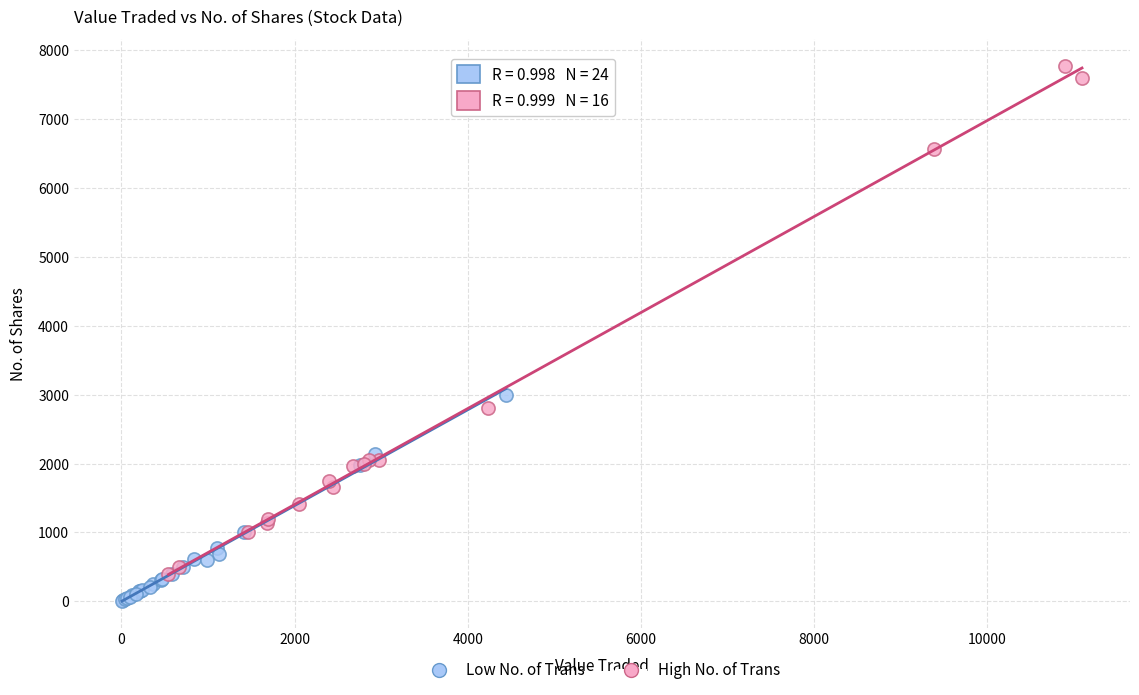

Which series reaches the minimum Y coordinate?

Low No. of Trans